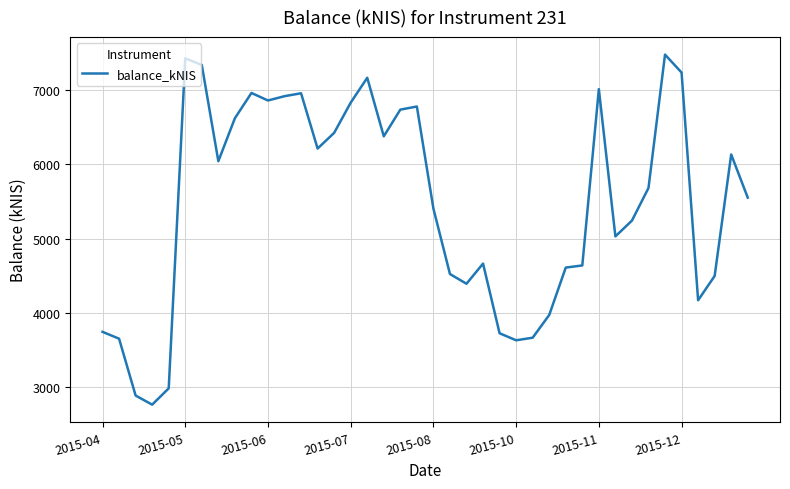

What is the difference between the maximum and minimum values?

4707.3